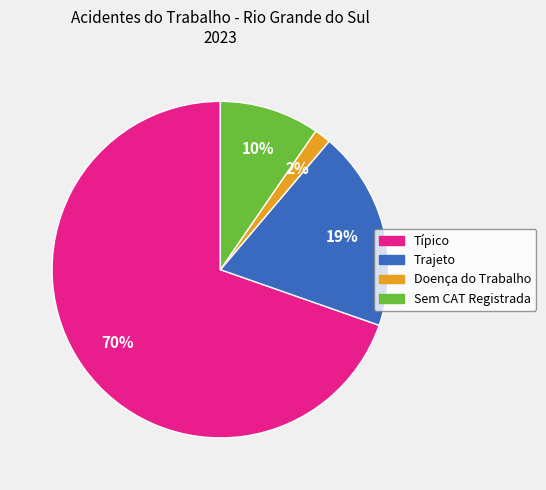

Does Sem CAT Registrada account for over 50% of the chart?

No